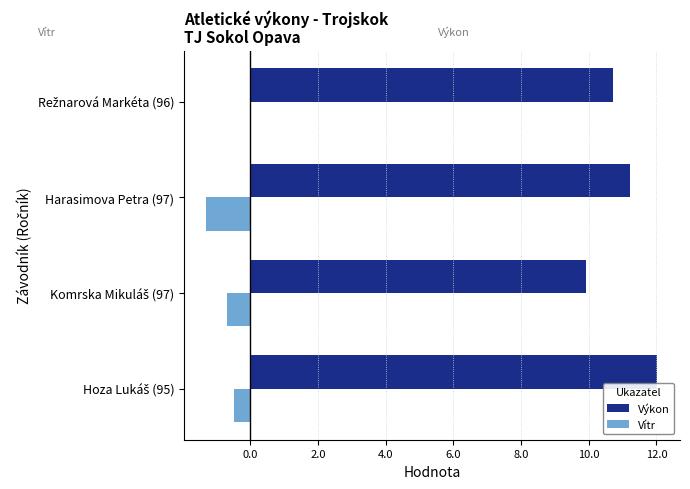

Is it true that Výkon equals 11.2 at Harasimova Petra (97)?

True